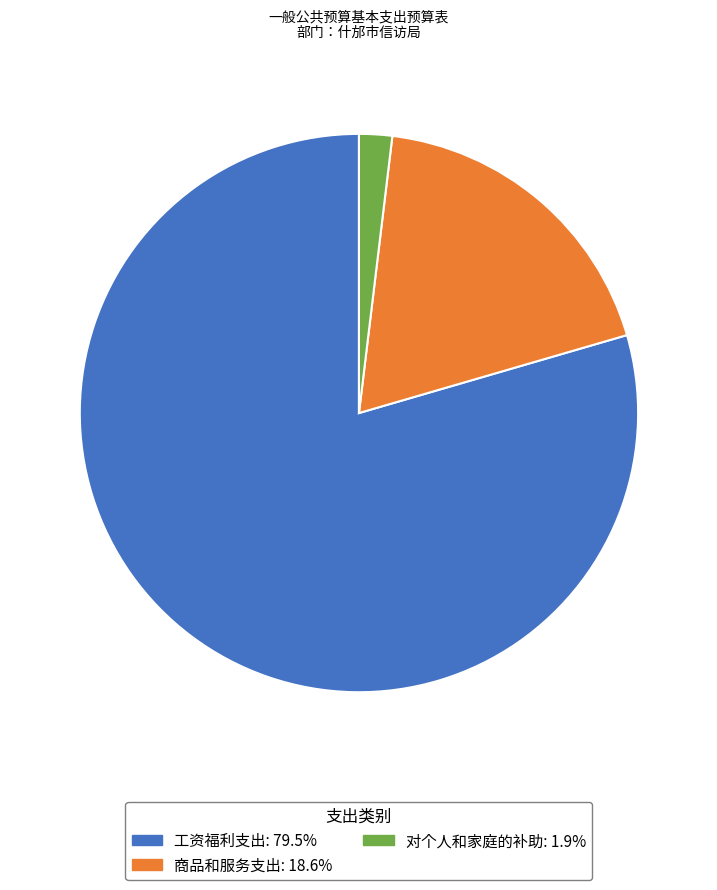

Which category has the smallest portion of the pie?

对个人和家庭的补助